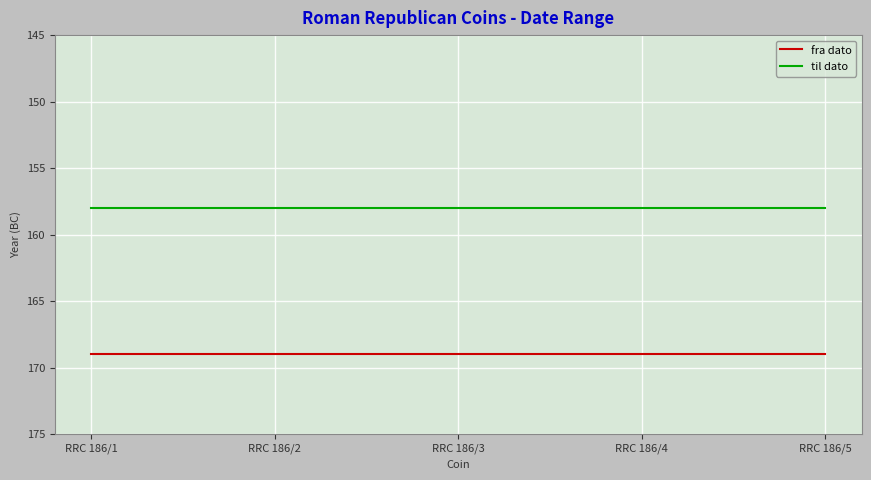

What are all the series names shown in the legend?

fra dato, til dato